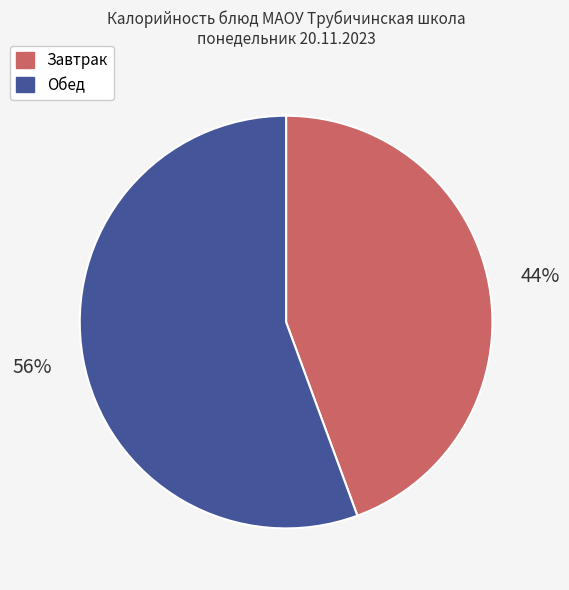

Is there any slice that represents more than half of the pie?

Yes